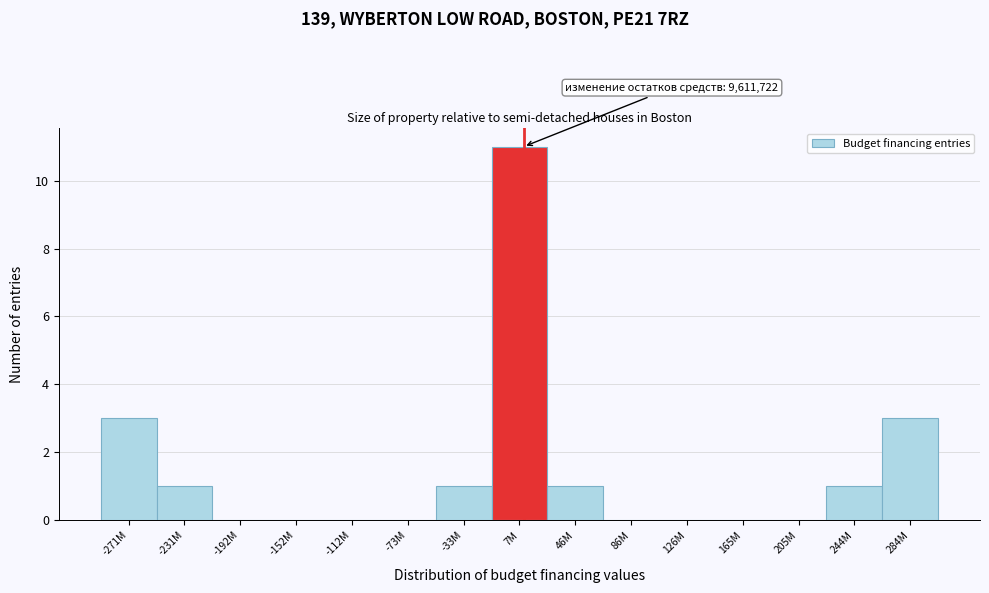

Reading left to right, transcribe all the data shown in this chart.

-271M=3	-231M=1	-192M=0	-152M=0	-112M=0	-73M=0	-33M=1	7M=11	46M=1	86M=0	126M=0	165M=0	205M=0	244M=1	284M=3